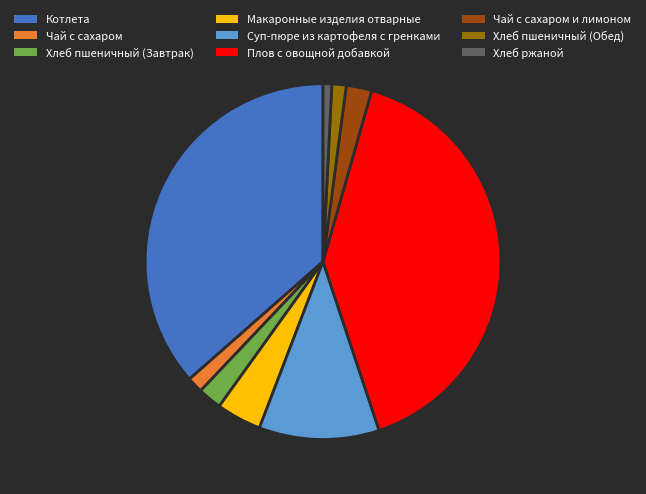

Is the sum of Хлеб пшеничный (Обед) and Котлета greater than half?

No